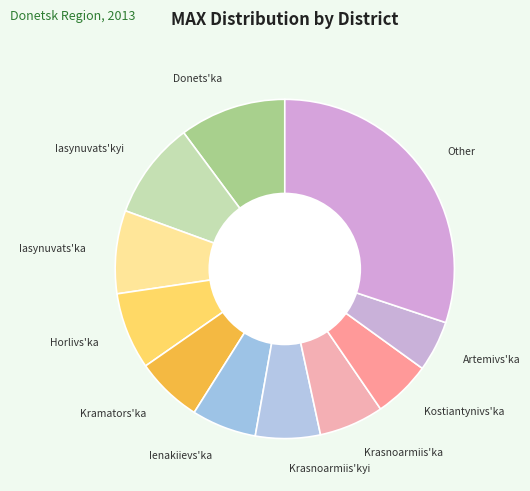

Is the sum of Kramators'ka and Kostiantynivs'ka greater than half?

No